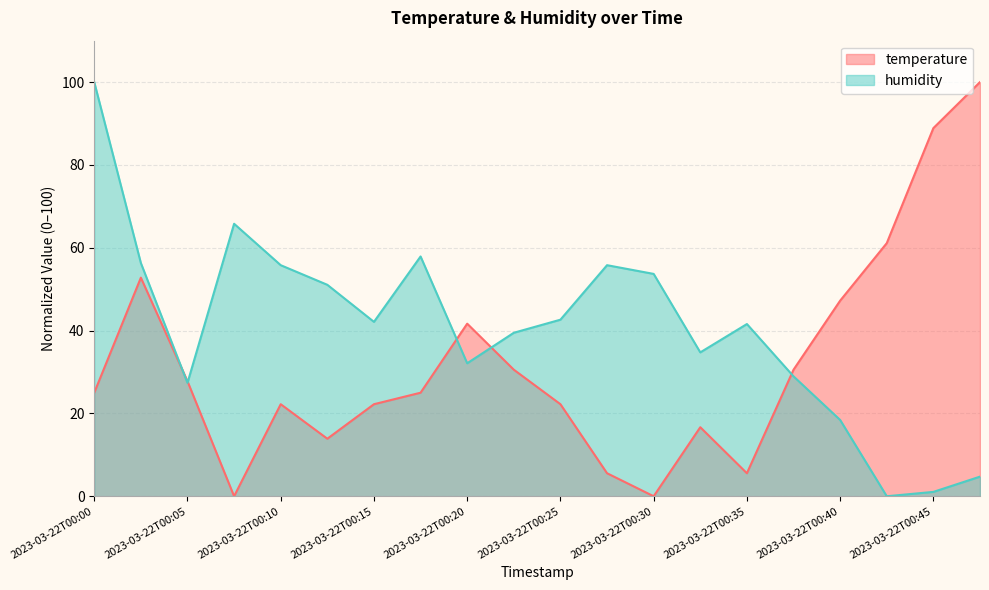

What value does the temperature series have at 2023-03-22T00:15?

22.2